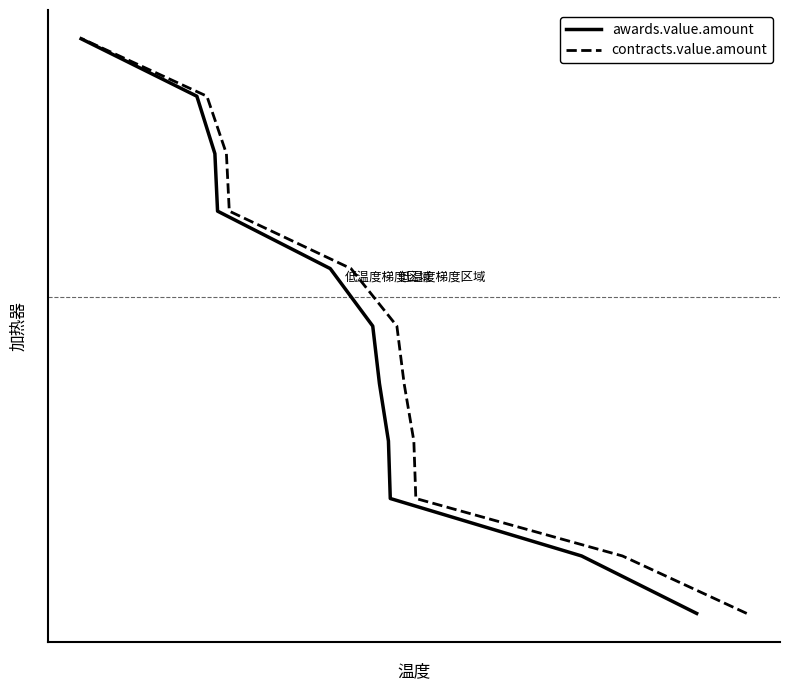

List the series in order of their peak value, lowest first.

awards.value.amount, contracts.value.amount